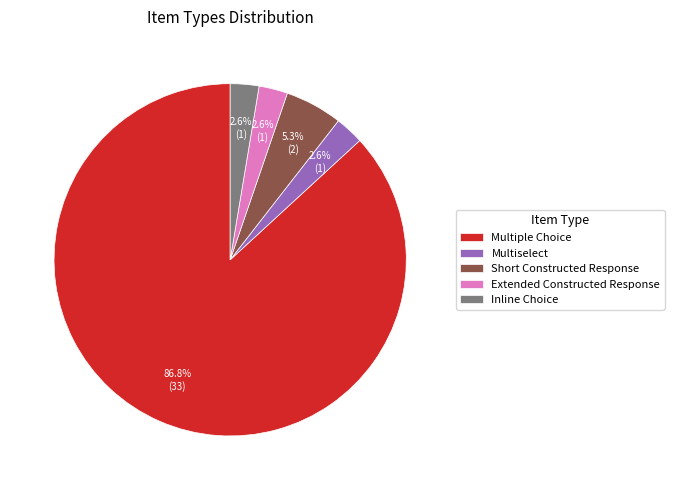

How much of the chart is everything except Extended Constructed Response?

97.4%